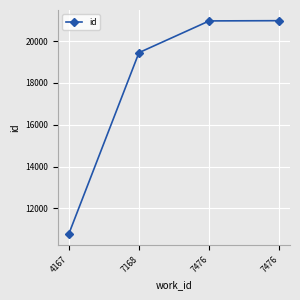

List the labels in order of value, largest first.

7476, 7476, 7168, 4167